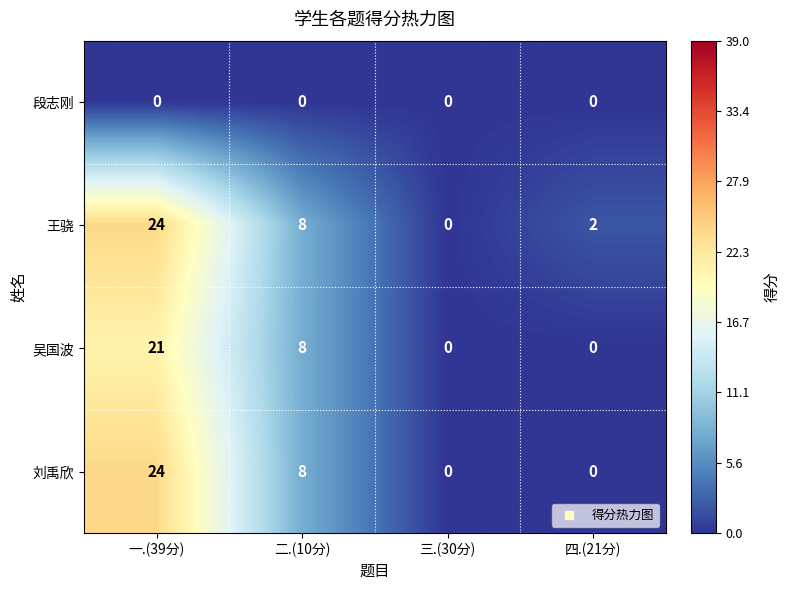

How many categories are shown in the chart?

4